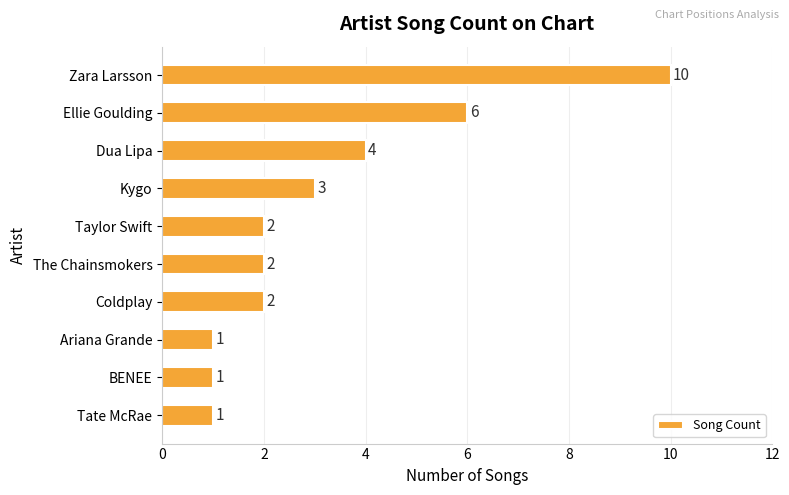

Where is the data nearest to the value 5?

Dua Lipa